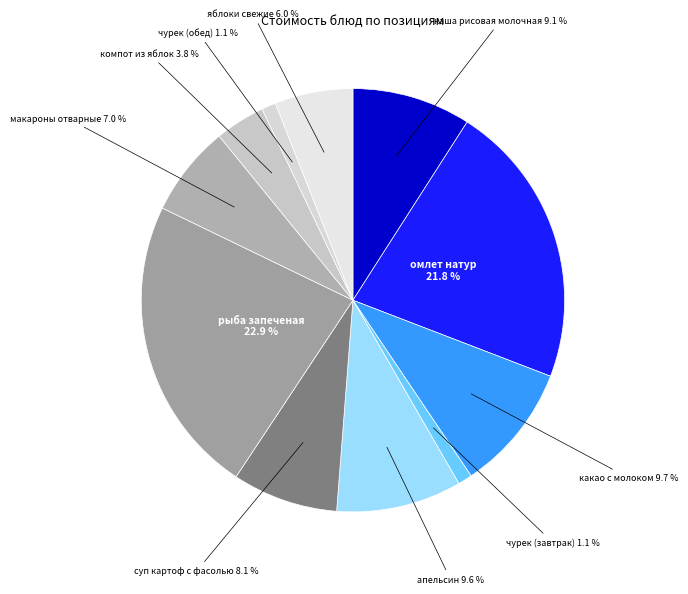

What is the largest slice in the pie chart?

рыба запеченая